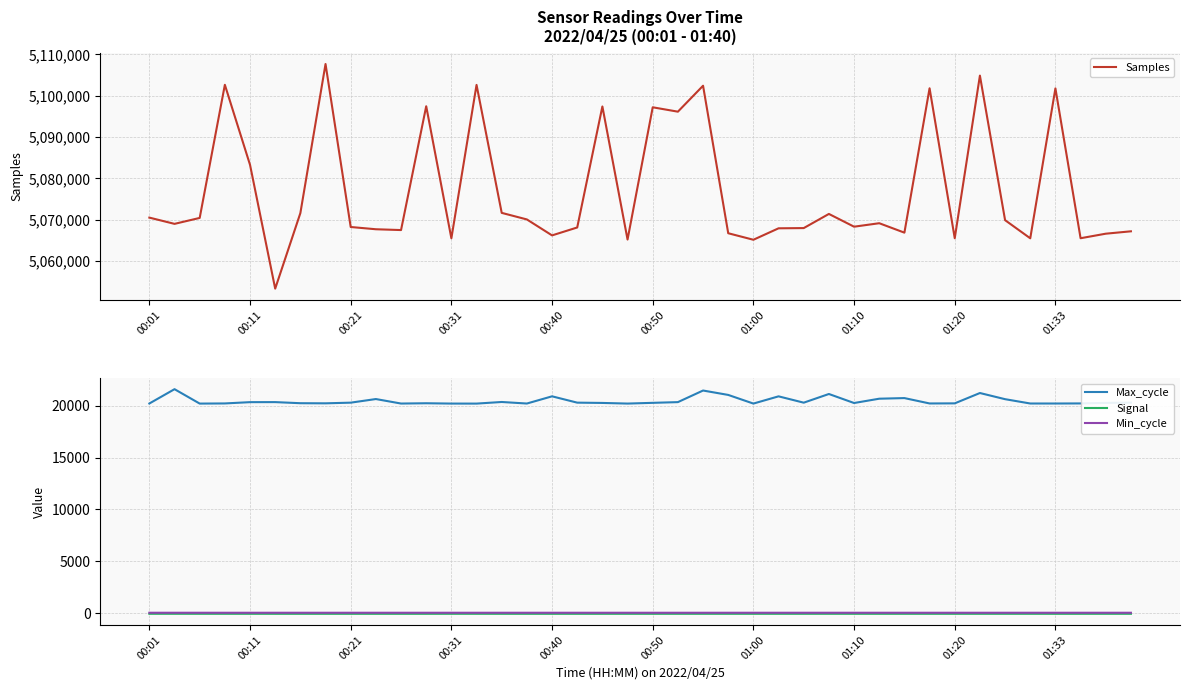

What is the minimum value for Signal?

-74